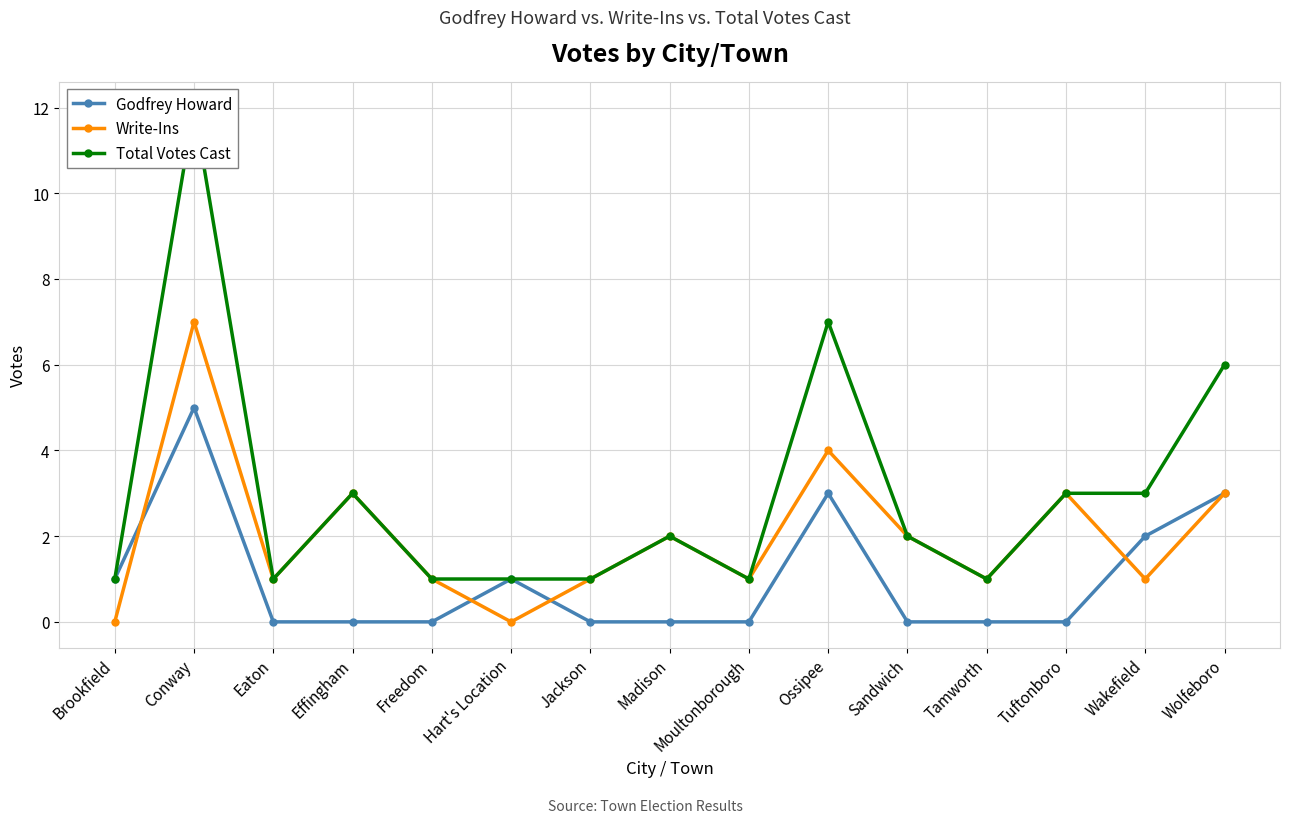

How many lines are shown in the chart?

3